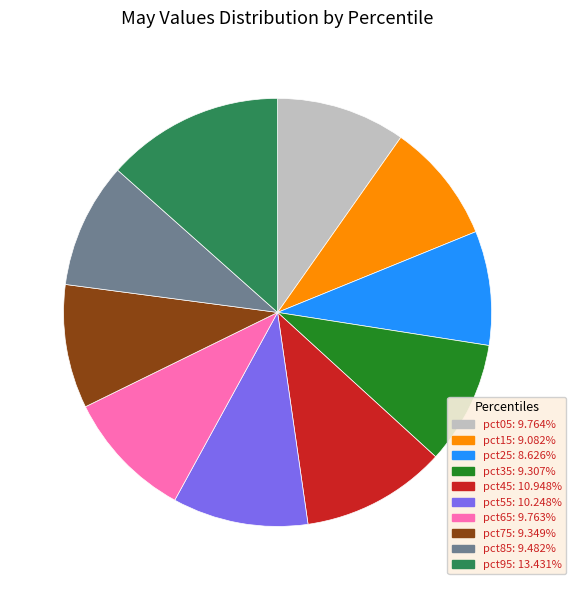

Which has a higher value, pct05 or pct25?

pct05